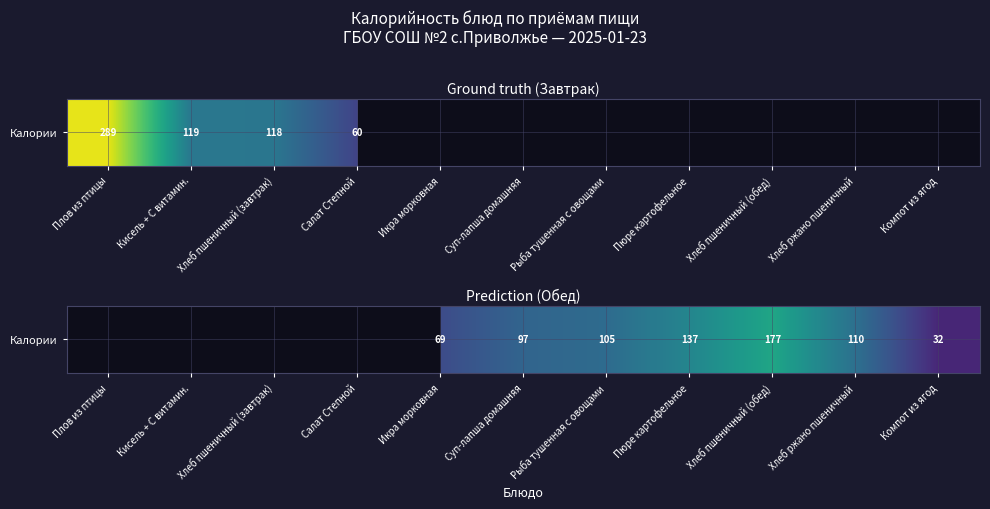

What is the smallest value displayed?

32.0